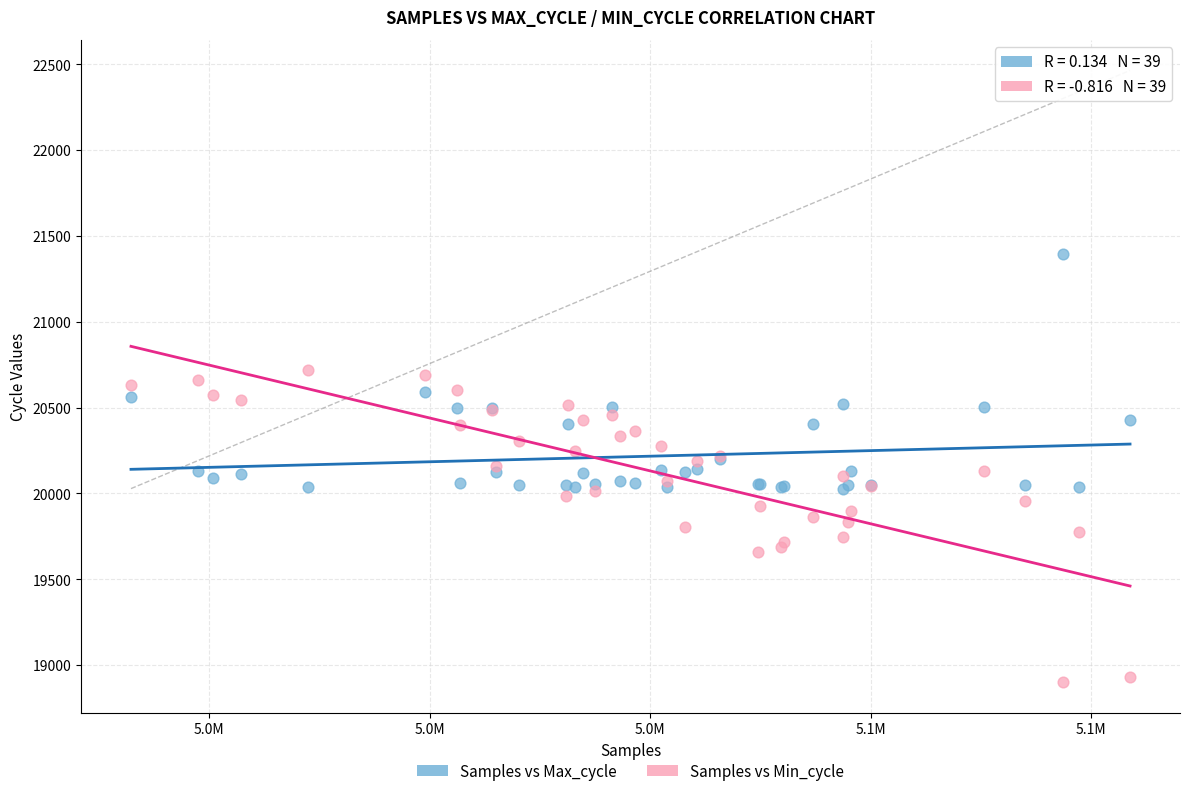

What is the X range (max minus min) for the scatter plot?

90645.0